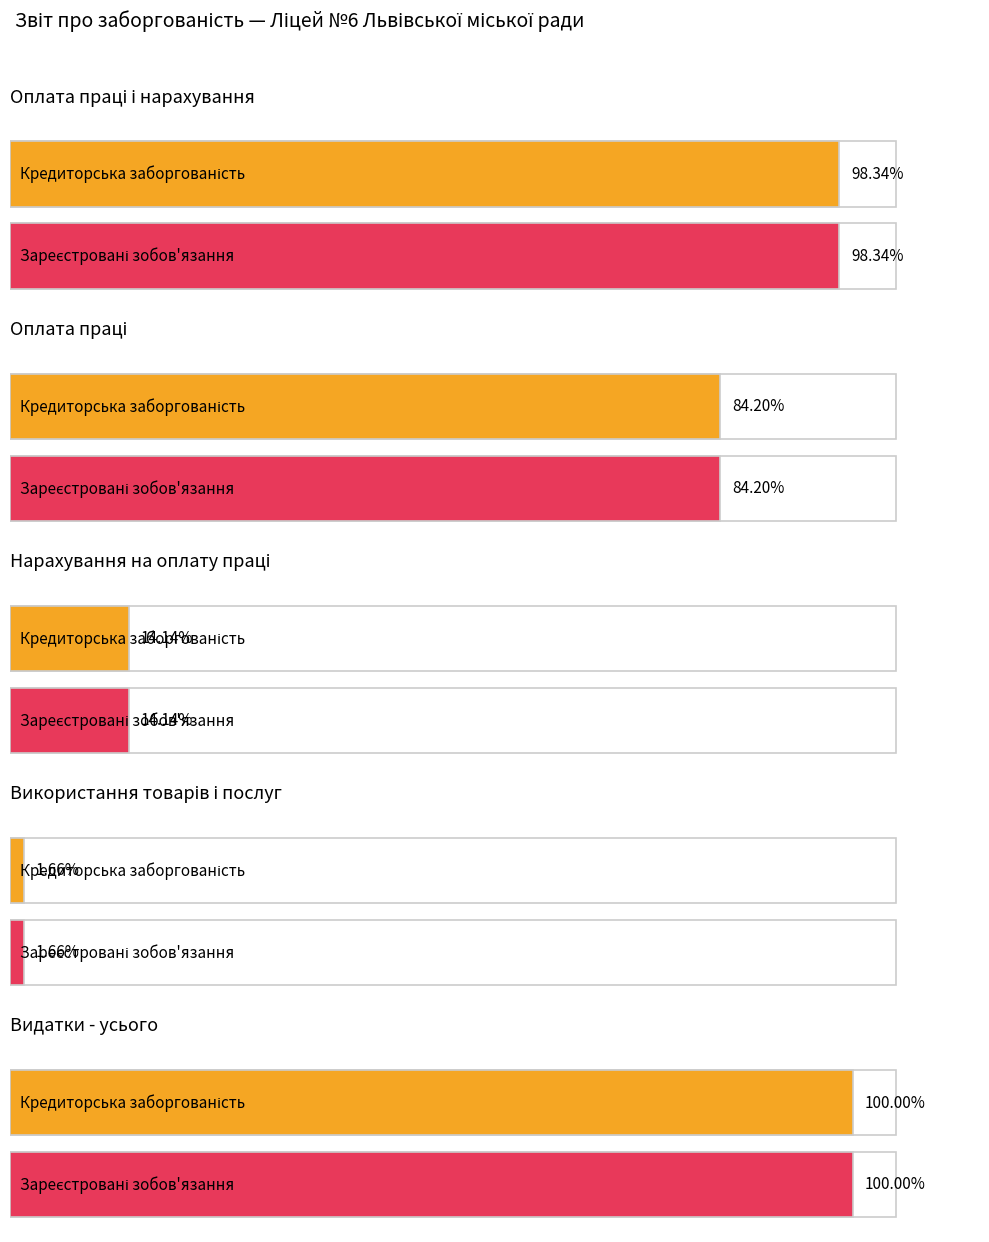

What is the sum of the Зареєстровані бюджетні фінансові зобов'язання values at Оплата праці і нарахування and Нарахування на оплату праці?

808605.5